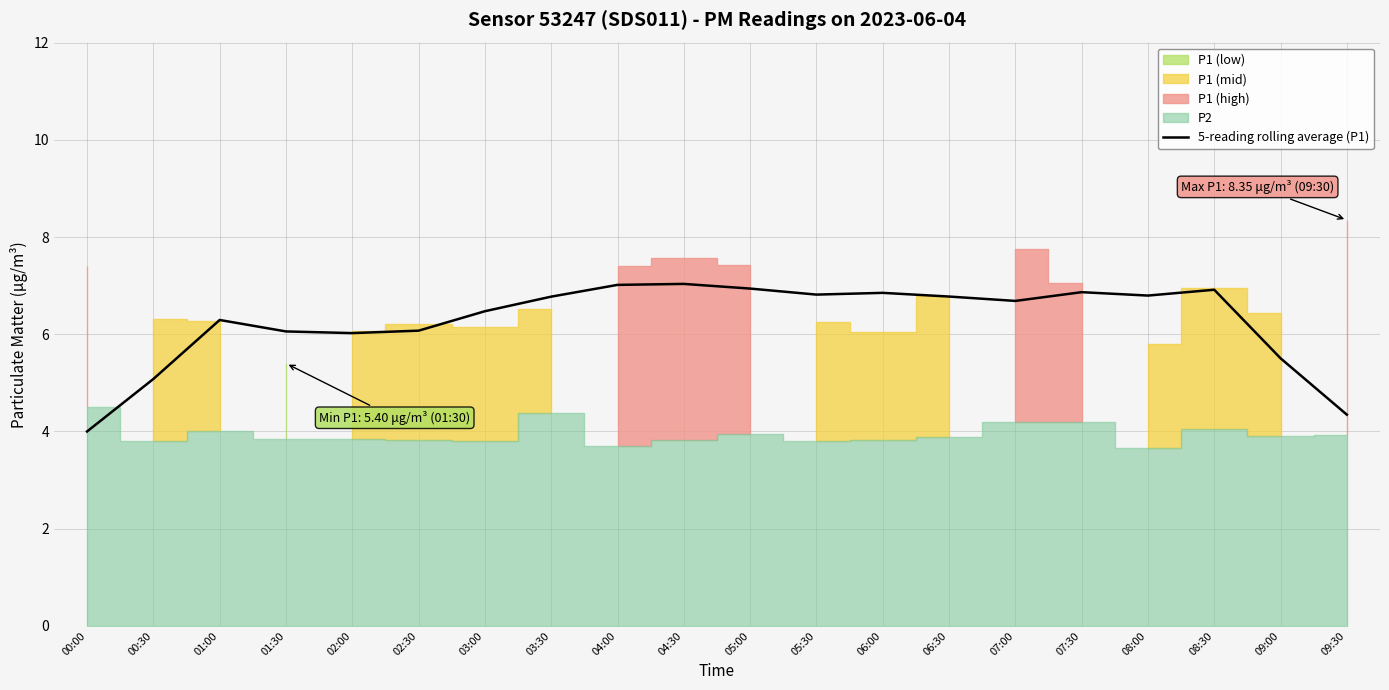

At which category does the data reach its first local peak?

01:00